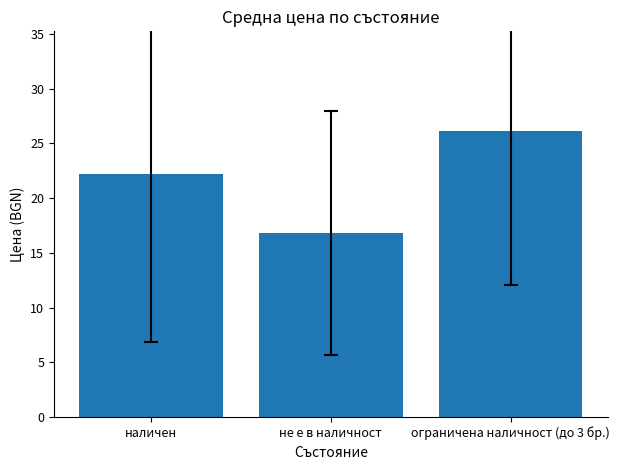

How many series are shown in this chart?

1